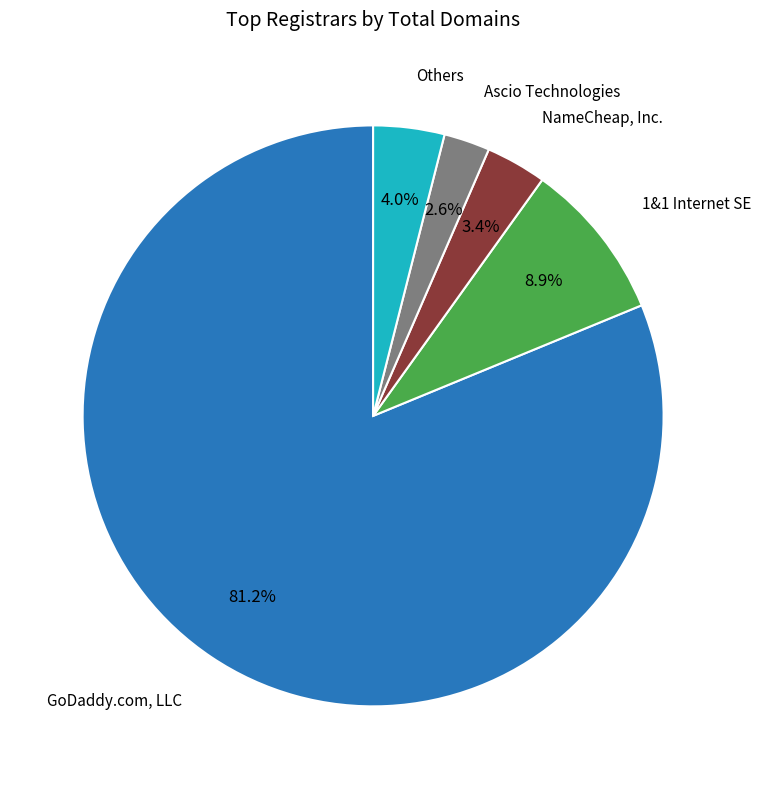

Between 1&1 Internet SE and GoDaddy.com, LLC, which is larger?

GoDaddy.com, LLC